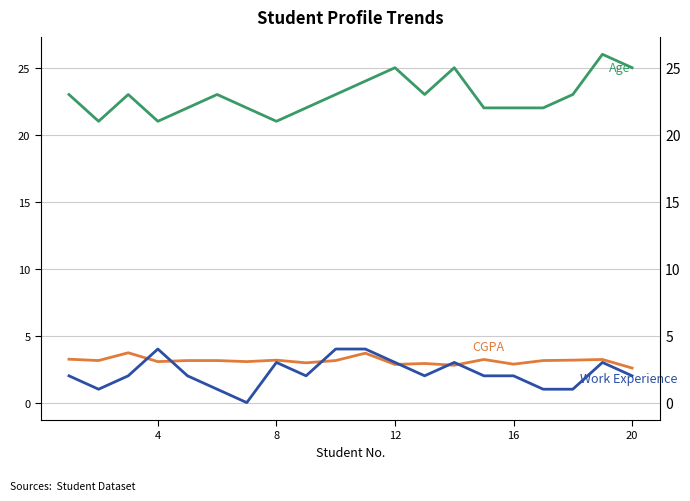

True or false: CGPA and Work Experience intersect in this chart.

True